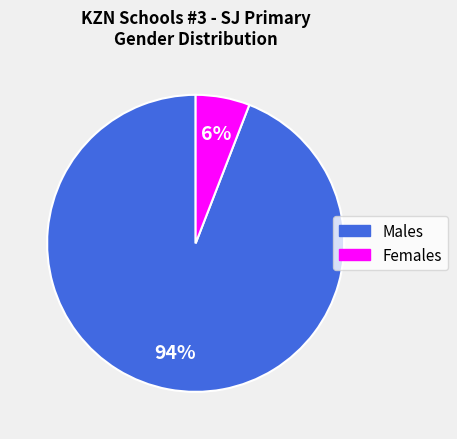

Combined, do Males and Females account for over 50%?

Yes